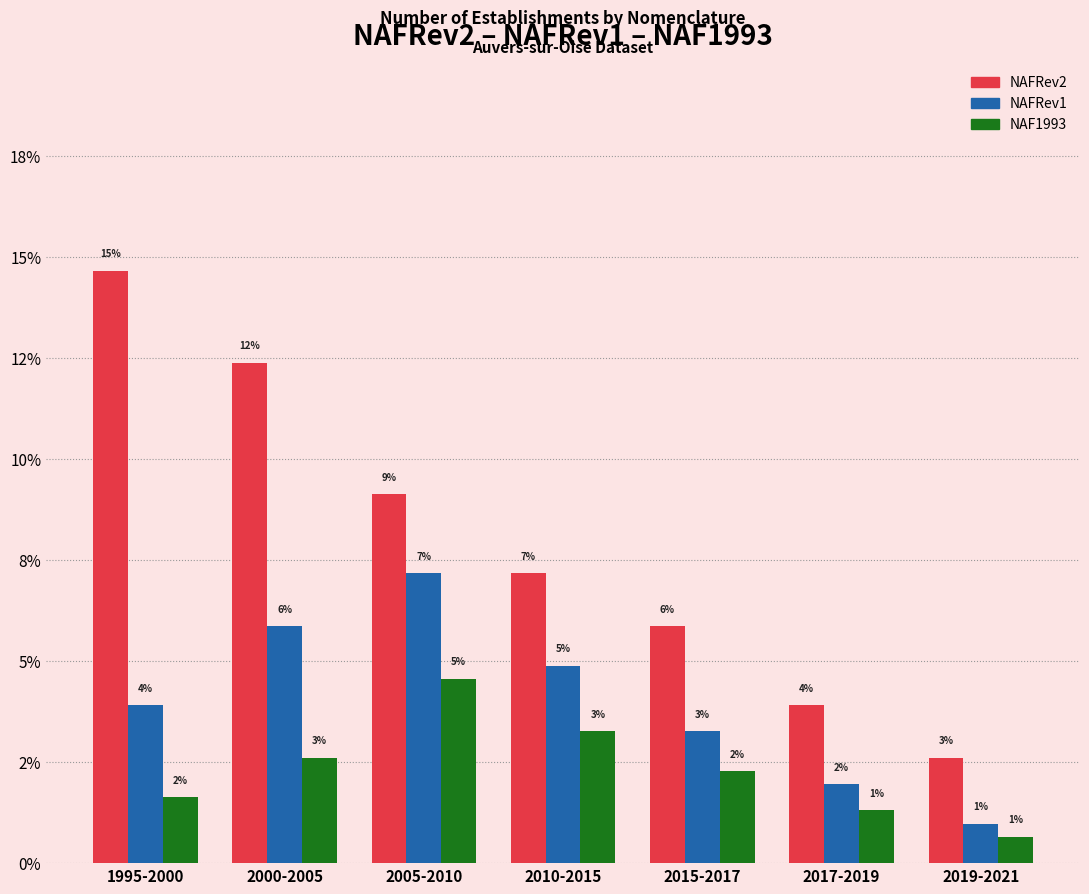

The NAFRev1 series shows 3.9 at 1995-2000. True or false?

True